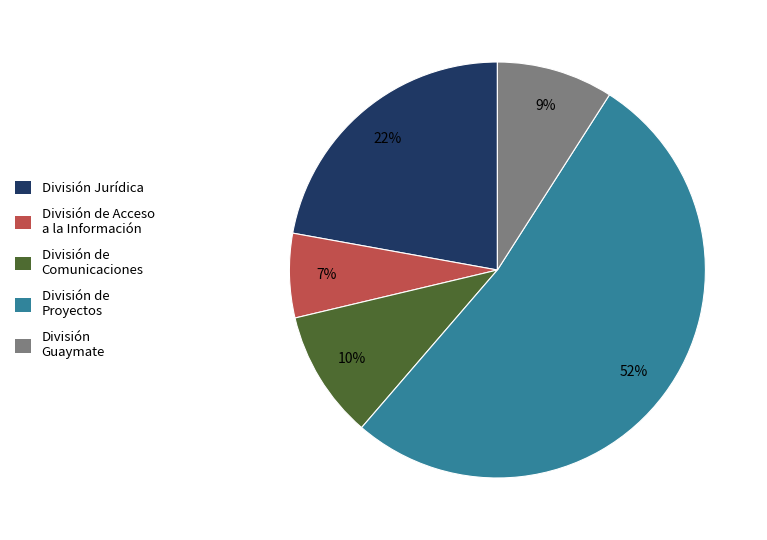

Between División de Acceso a la Información and División de Proyectos, which is larger?

División de Proyectos